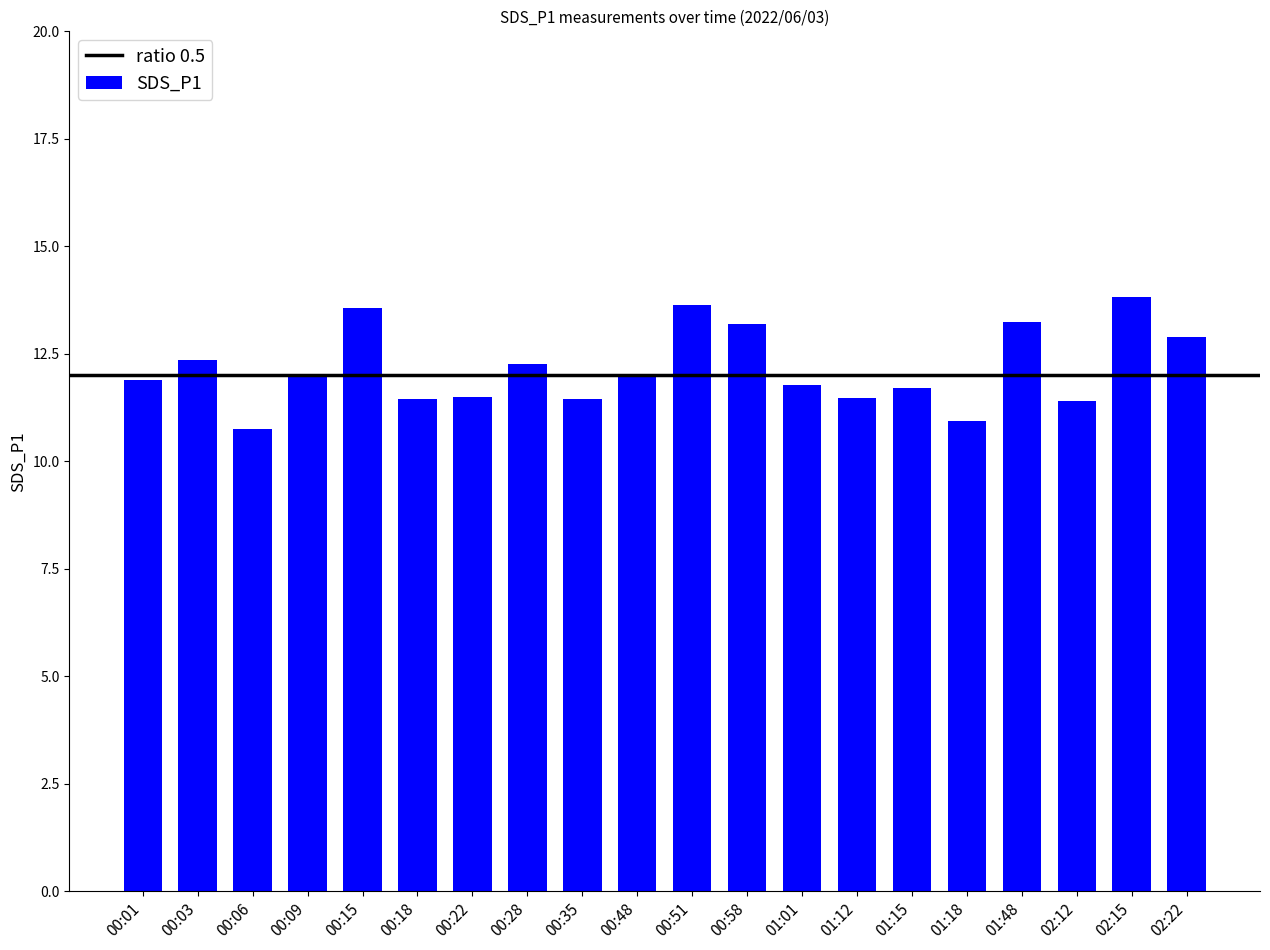

What is the average value?

12.2